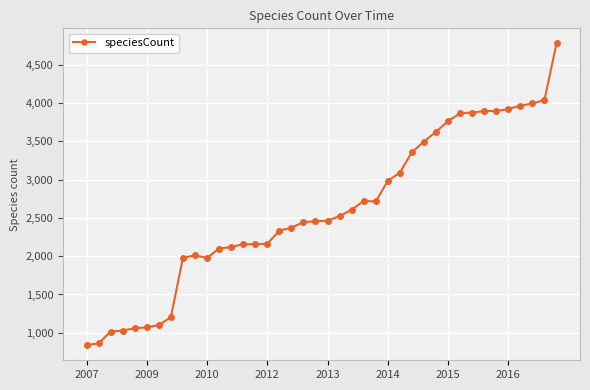

What is the greatest value displayed?

4777